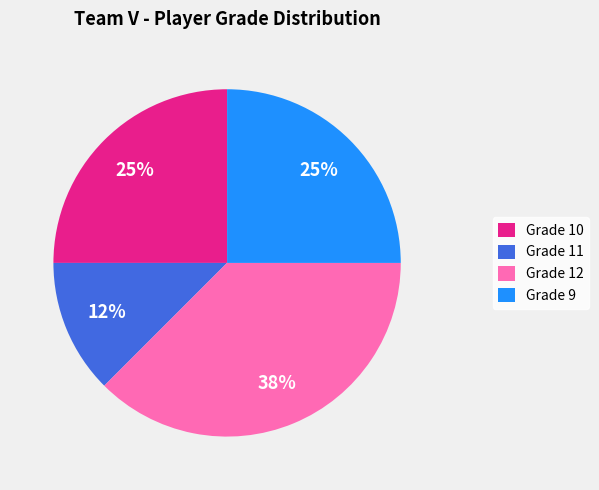

Which slice is the smallest?

Grade 11